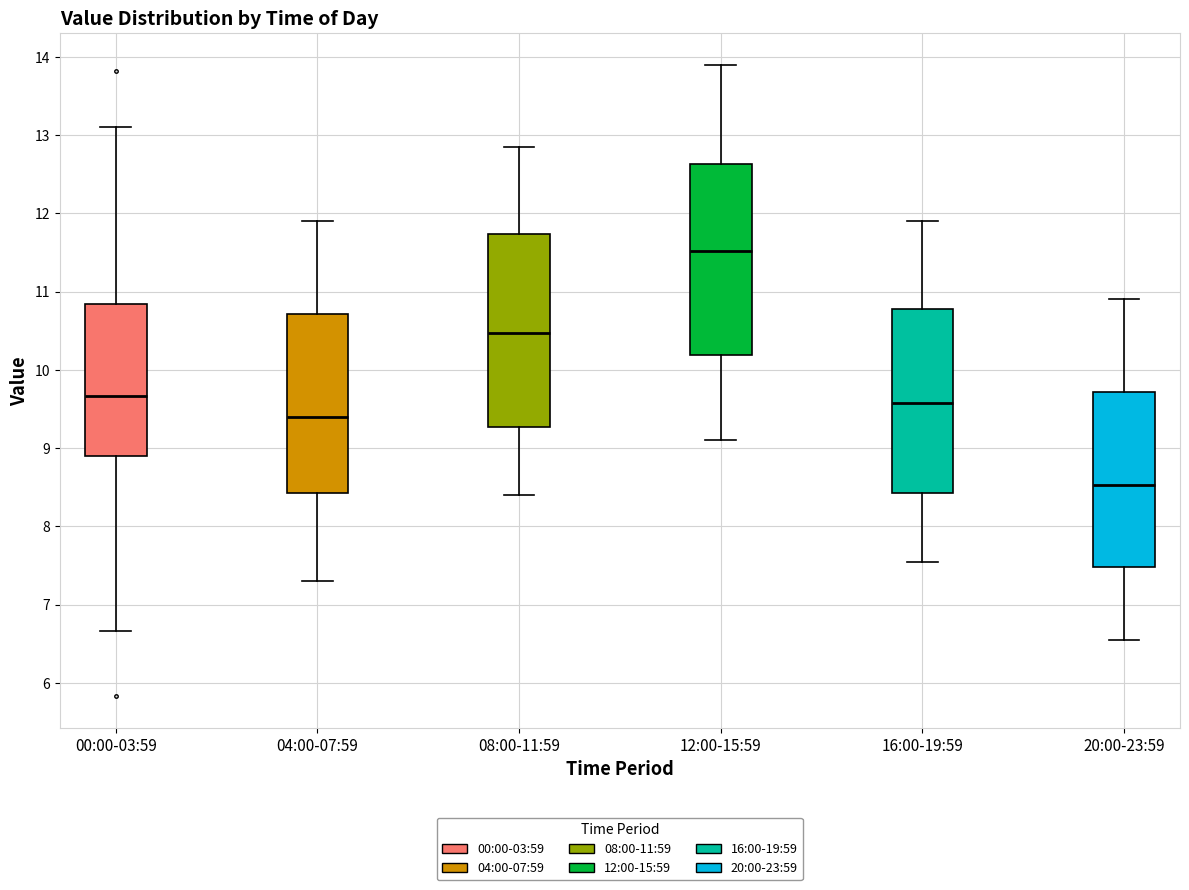

Which box has the lowest median line?

20:00-23:59